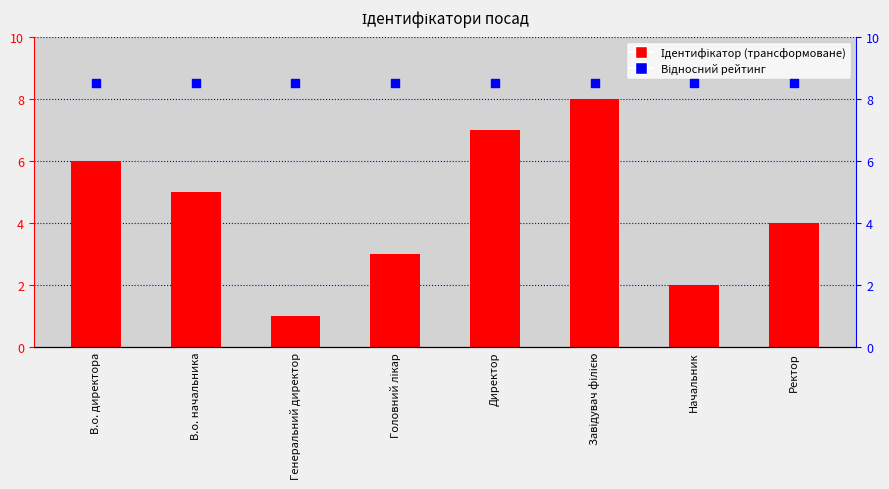

Which series reaches the maximum Y coordinate?

Відносний рейтинг